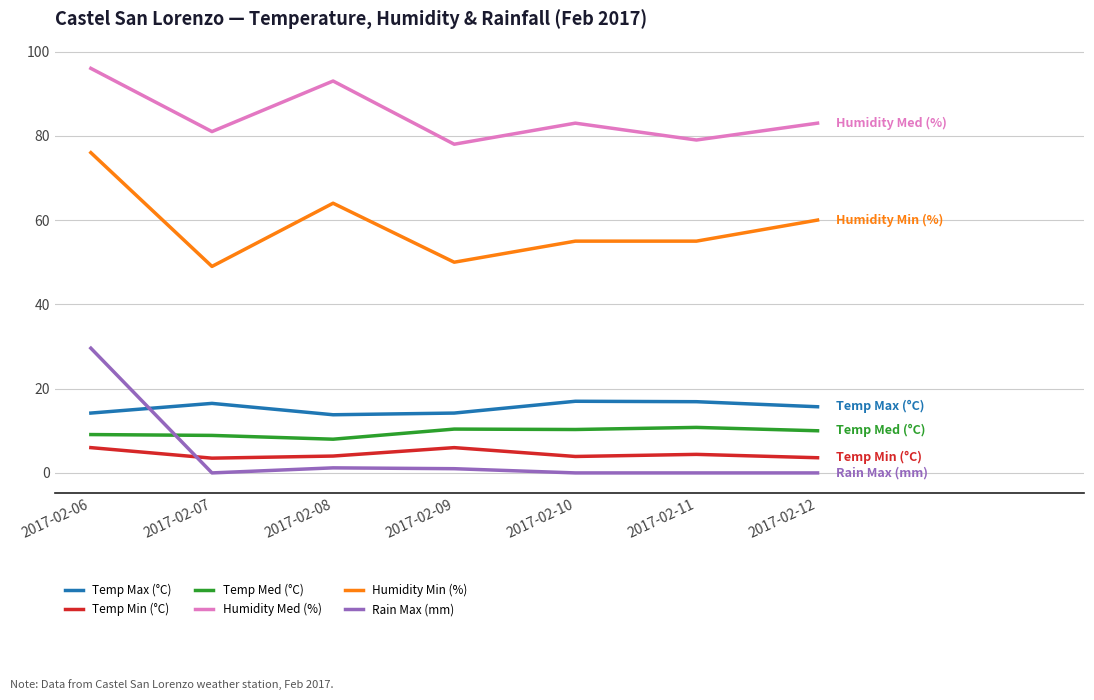

Is it true that Rain Max (mm) equals 0.0 at 2017-02-11?

True